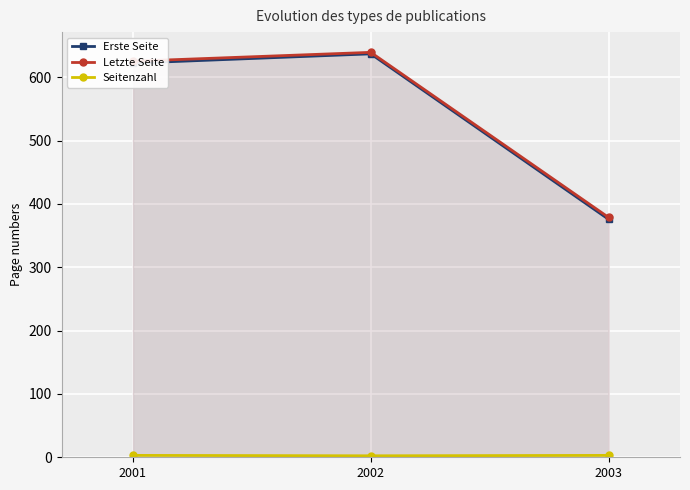

What is the difference between the Letzte Seite values at 2001 and 2003?

246.7